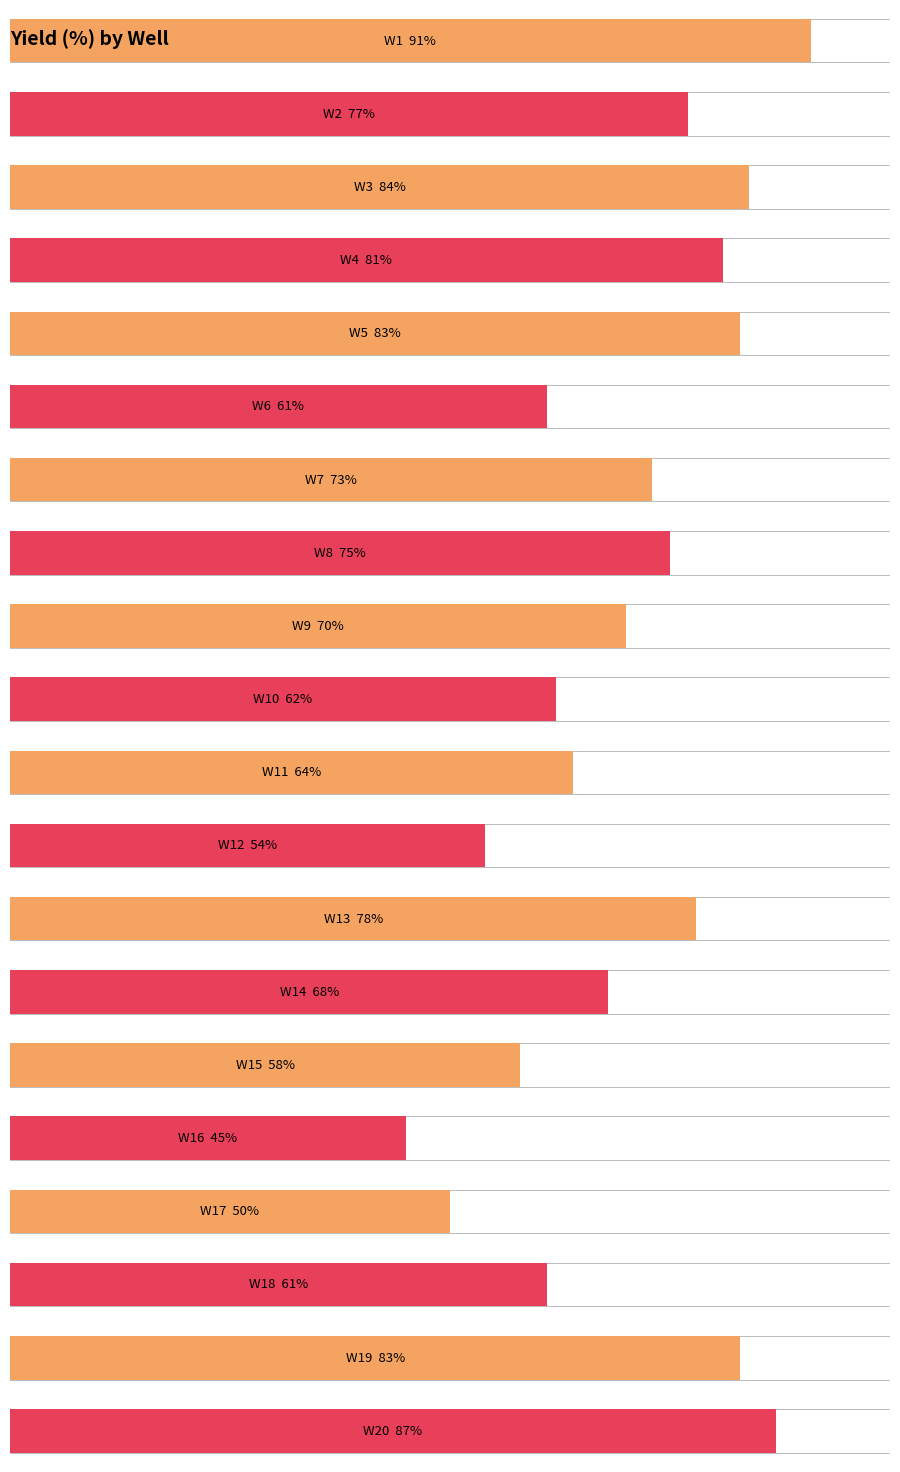

Where is the data nearest to the value 68?

W14